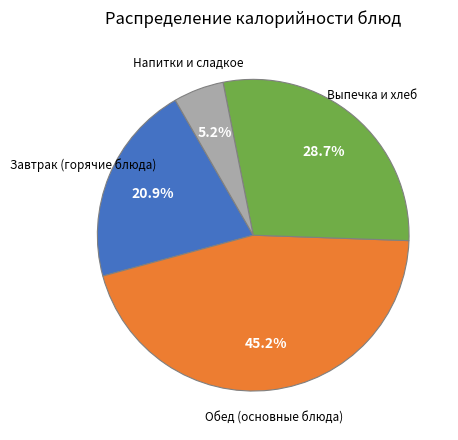

Count the number of slices in the pie.

4